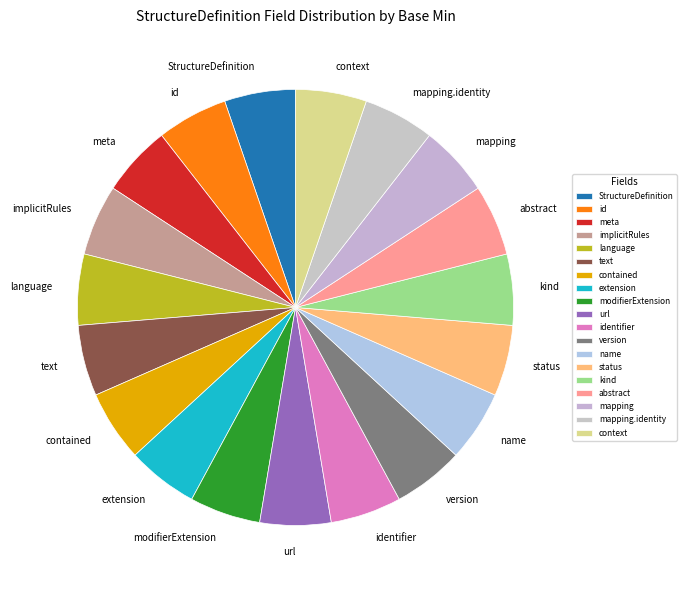

Approximately how many times larger is the value at kind compared to meta?

1.0